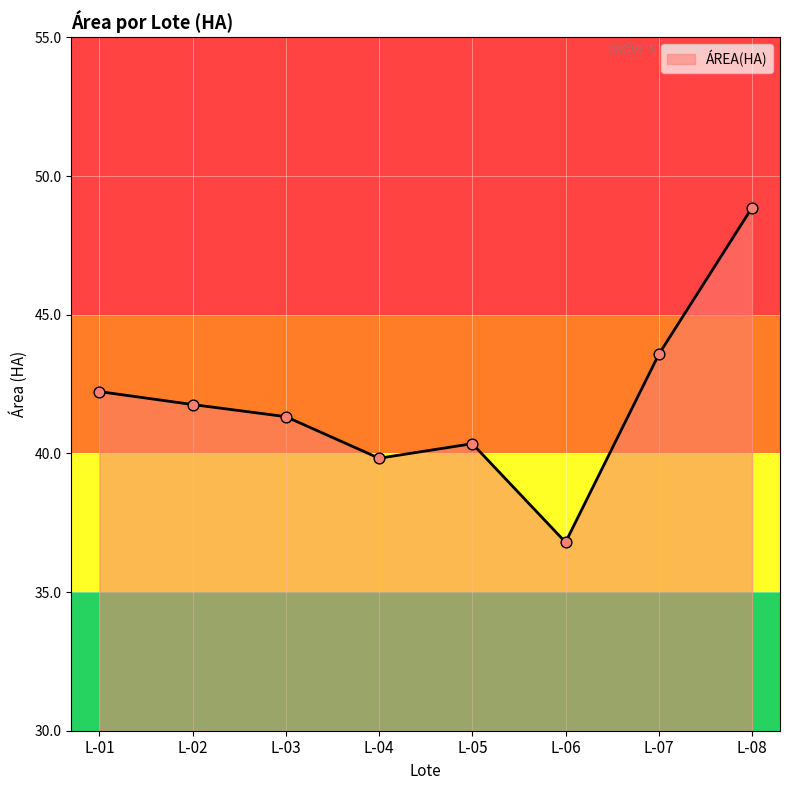

What is the change in value from L-02 to L-04?

-1.9